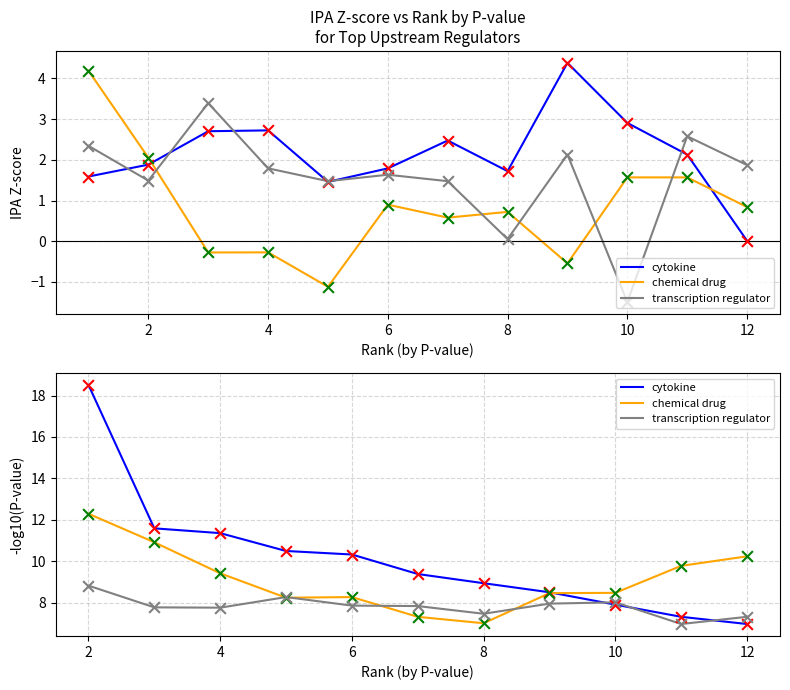

Is the value of transcription regulator at 10 greater than the value of chemical drug at 4?

No